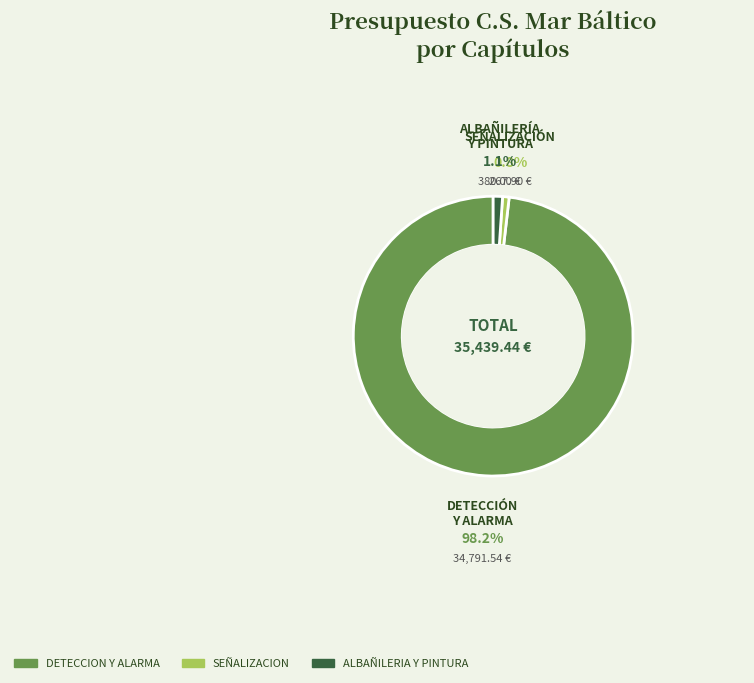

Do ALBAÑILERIA Y PINTURA and SEÑALIZACION together represent more than half of the pie?

No